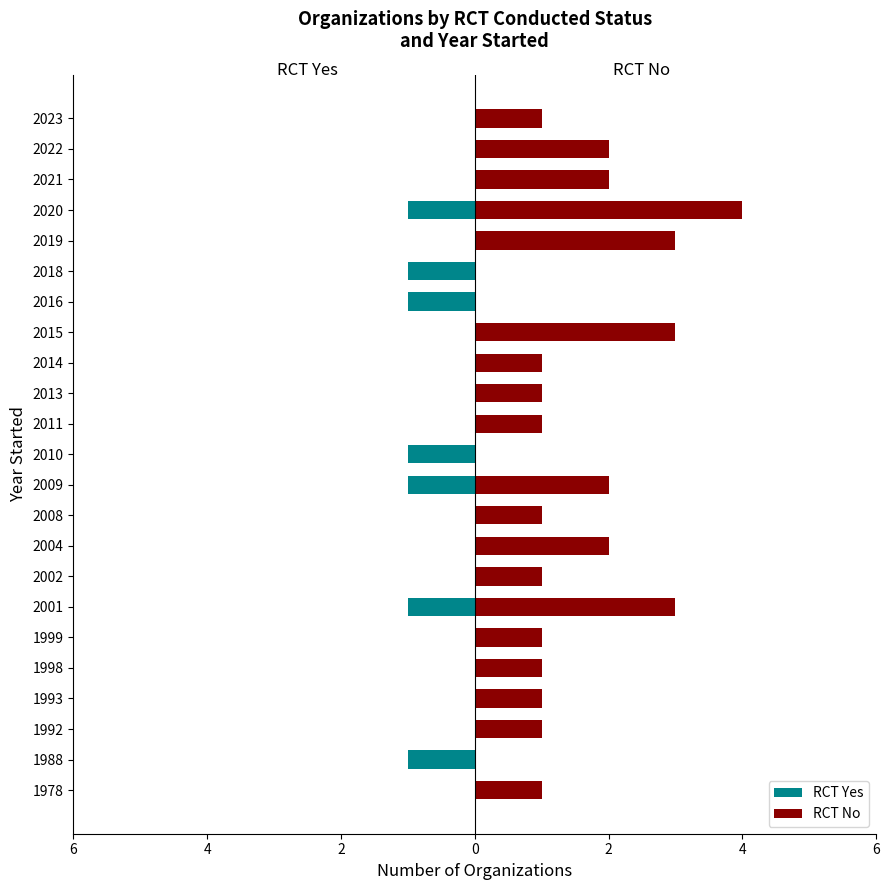

The value of RCT No at 2008 is 1. True or false?

True